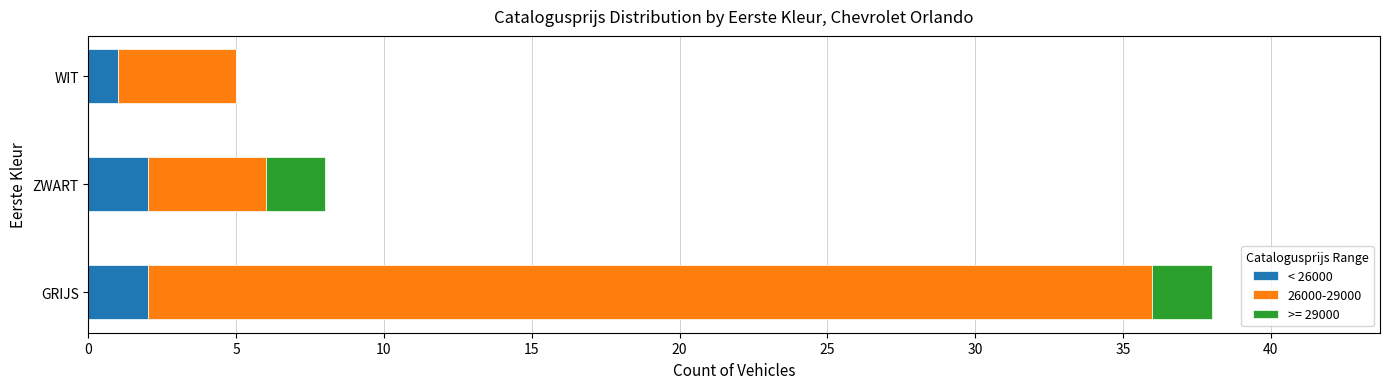

True or false: < 26000 has a value of 2 at GRIJS.

True